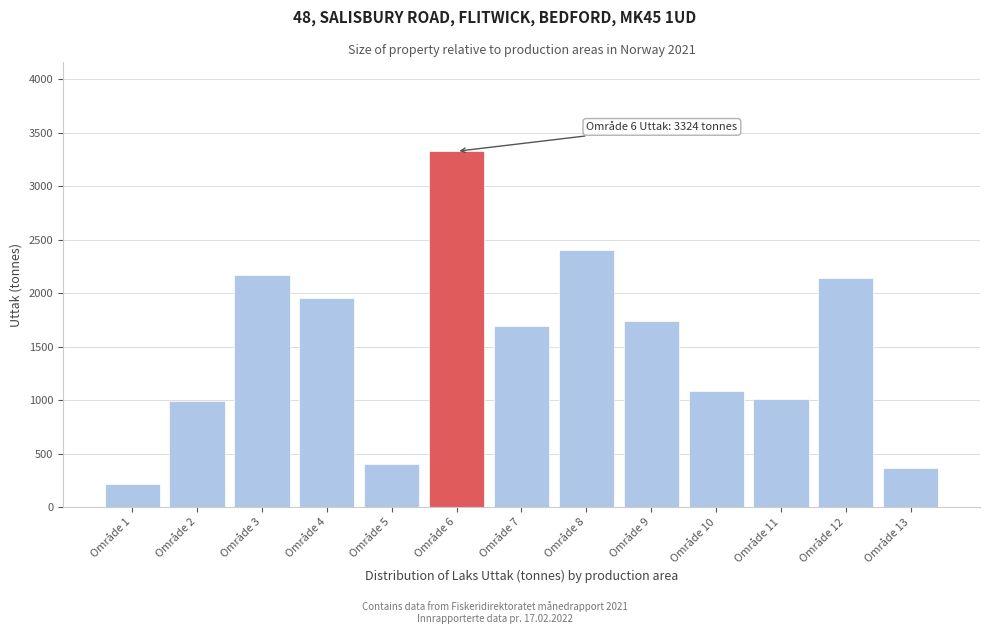

Reading left to right, transcribe all the data shown in this chart.

Område 1=214.4	Område 2=994.8	Område 3=2173.0	Område 4=1957.1	Område 5=404.0	Område 6=3324.5	Område 7=1695.8	Område 8=2405.5	Område 9=1737.9	Område 10=1084.4	Område 11=1014.2	Område 12=2141.4	Område 13=368.2